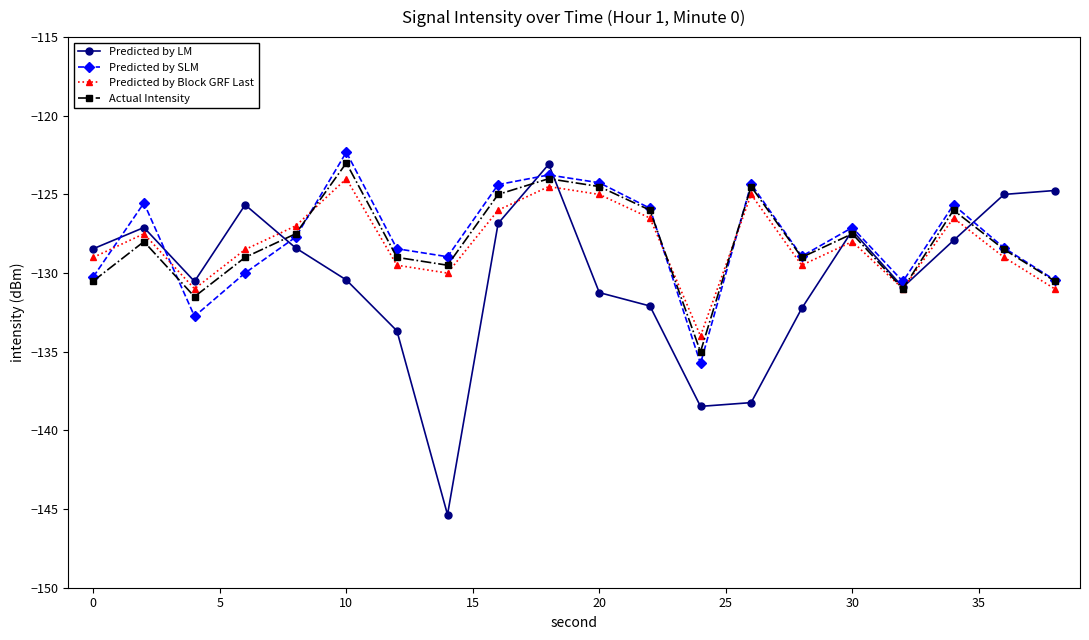

At how many categories does at least one series exceed -143?

20